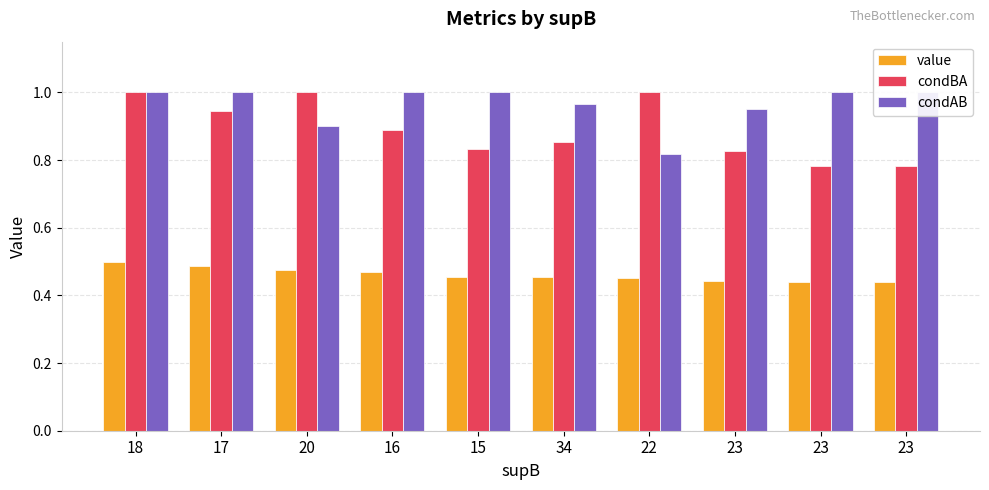

What is the difference between the second highest and second lowest values in the condBA series?

0.2